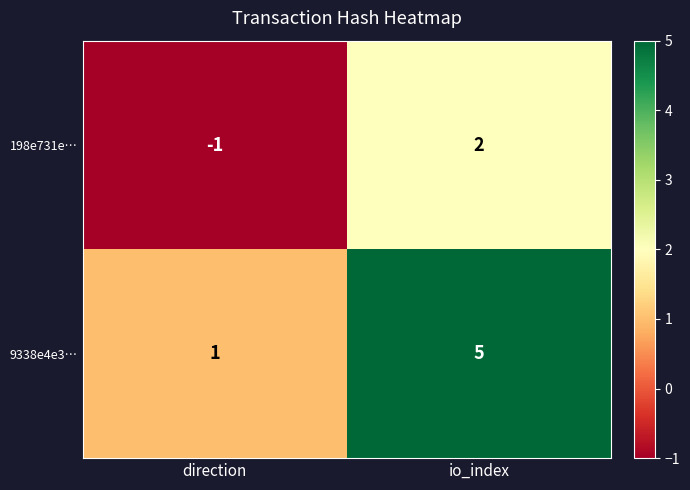

Where is 198e731e… nearest to the value 0?

direction